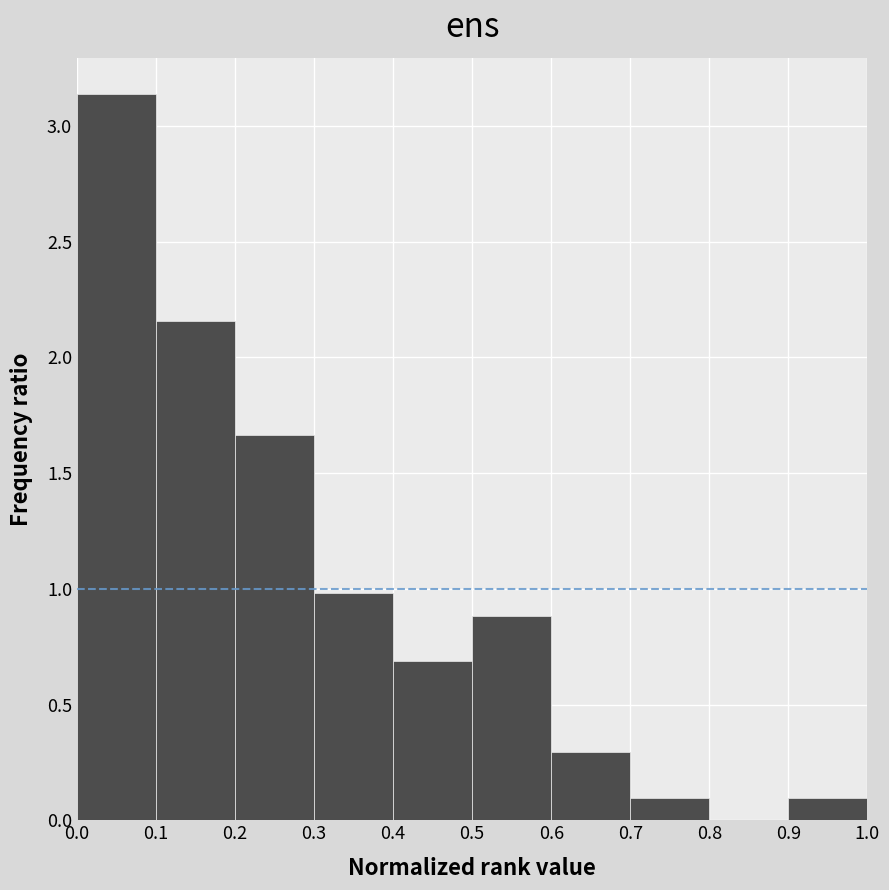

Reading left to right, list every bar in this chart as the range it spans on the x-axis followed by its height. The values are not printed on the chart, so give them approximately, as read against the axis.

0.0 to 0.1: 3.15
0.1 to 0.2: 2.15
0.2 to 0.3: 1.65
0.3 to 0.4: 1.00
0.4 to 0.5: 0.70
0.5 to 0.6: 0.90
0.6 to 0.7: 0.30
0.7 to 0.8: 0.10
0.8 to 0.9: 0
0.9 to 1.0: 0.10